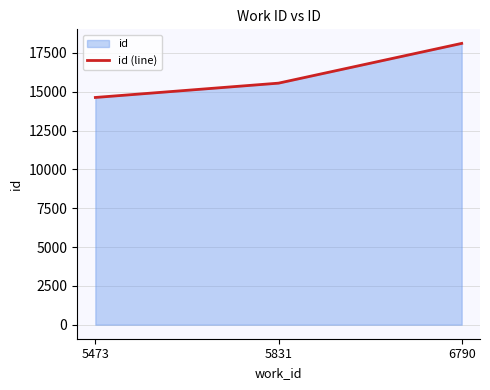

What is the value of the 3rd point from the left?

18112